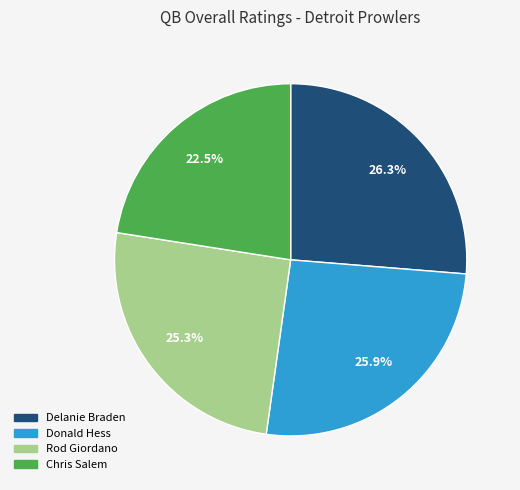

What is the smallest slice in the pie chart?

Chris Salem